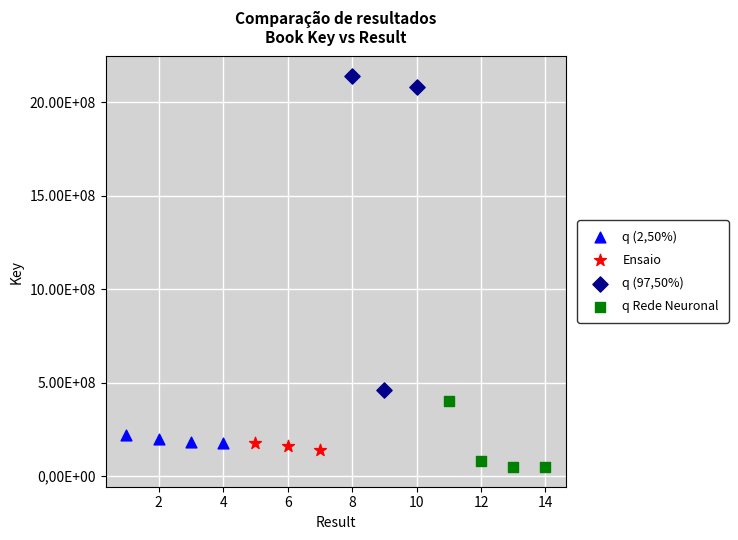

What are all the series names shown in the legend?

q (2,50%), Ensaio, q (97,50%), q Rede Neuronal